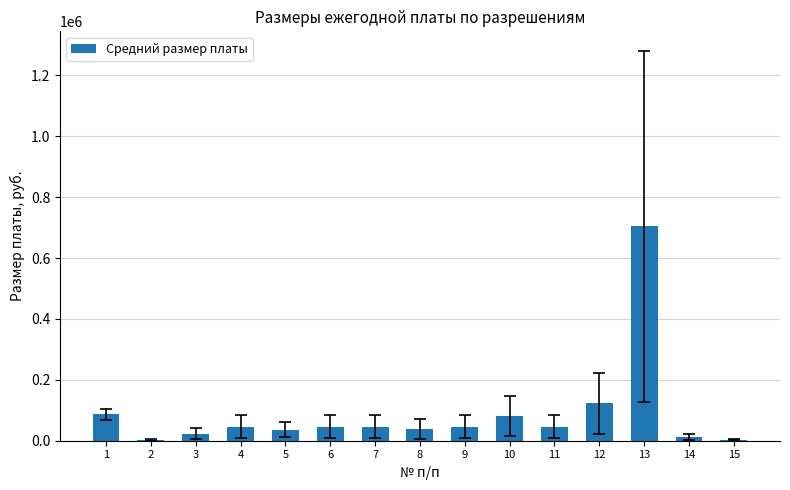

What is the change in value from 1 to 12?

+36470